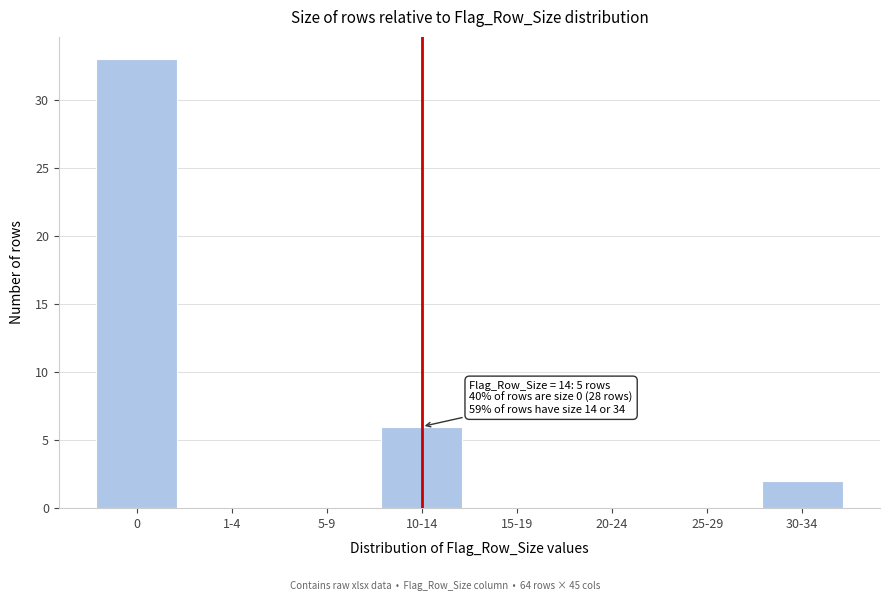

Reading right to left, transcribe all the data shown in this chart.

30-34=2	25-29=0	20-24=0	15-19=0	10-14=6	5-9=0	1-4=0	0=33